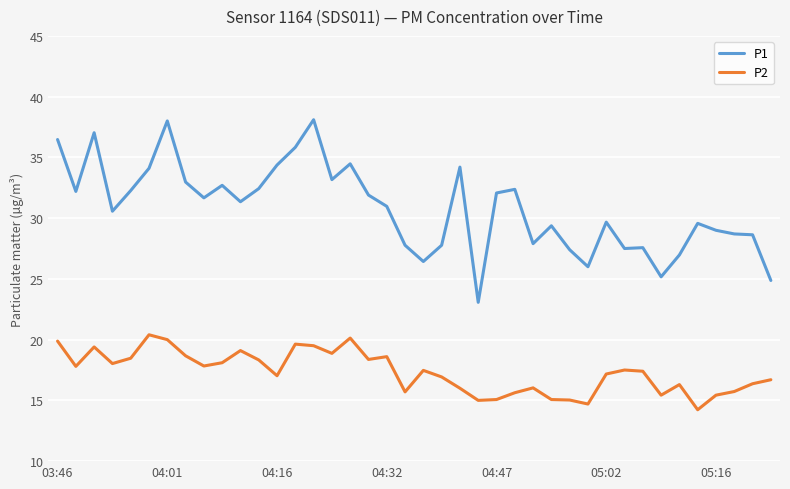

True or false: P2 and P1 cross at least once.

False